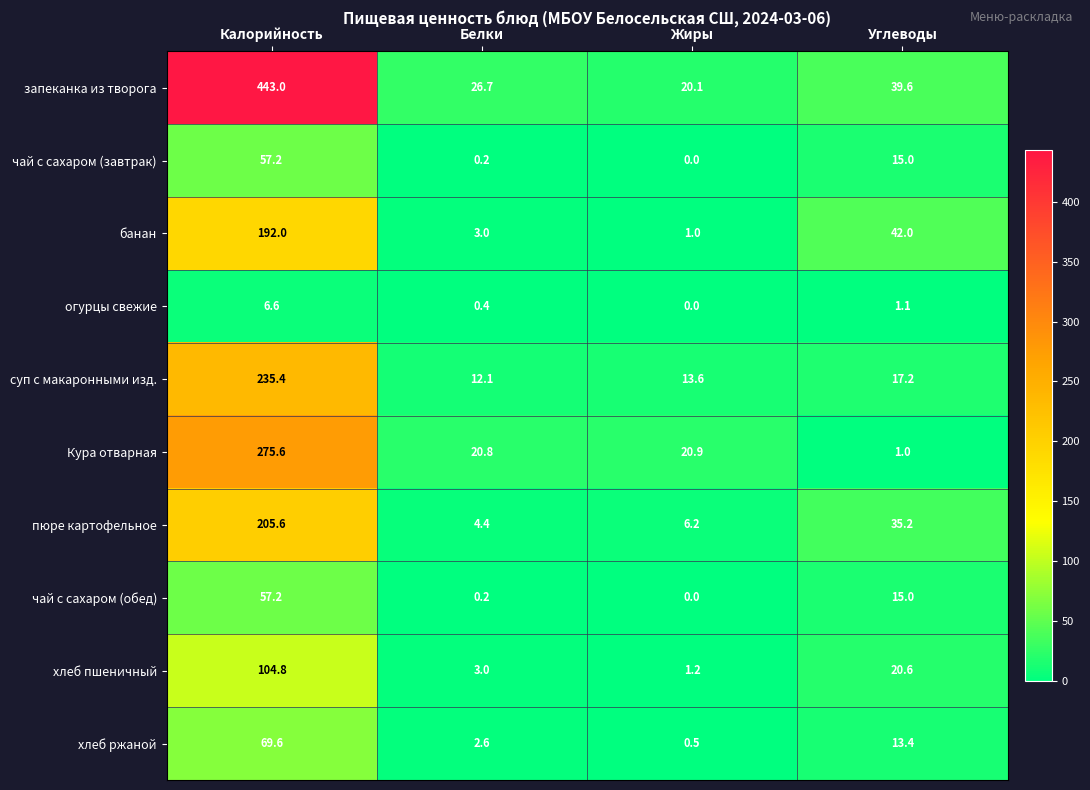

At which category is the sum across all series the highest?

Калорийность